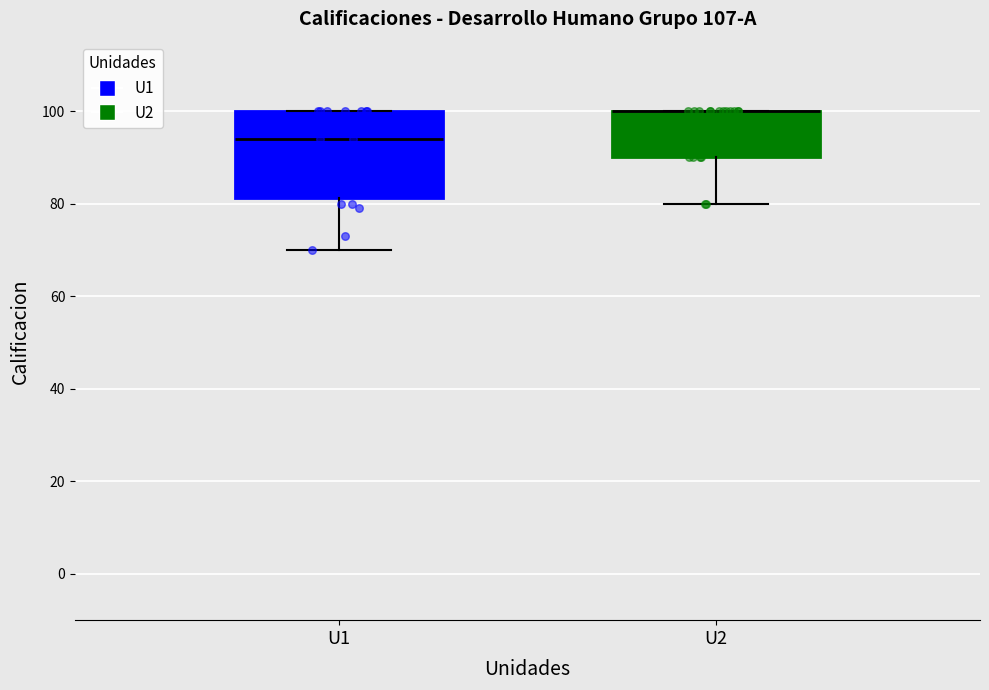

Reading left to right, transcribe this box plot: for each box, give where its median line is, the range the box spans, and where its two whiskers end, as read against the y-axis. The values are not printed on the chart, so give them approximately, as read against the axis.

U1: median 94, box 82 to 100, whiskers 70 to 100
U2: median 100 (drawn on the box's upper edge), box 90 to 100, whiskers 80 to 100